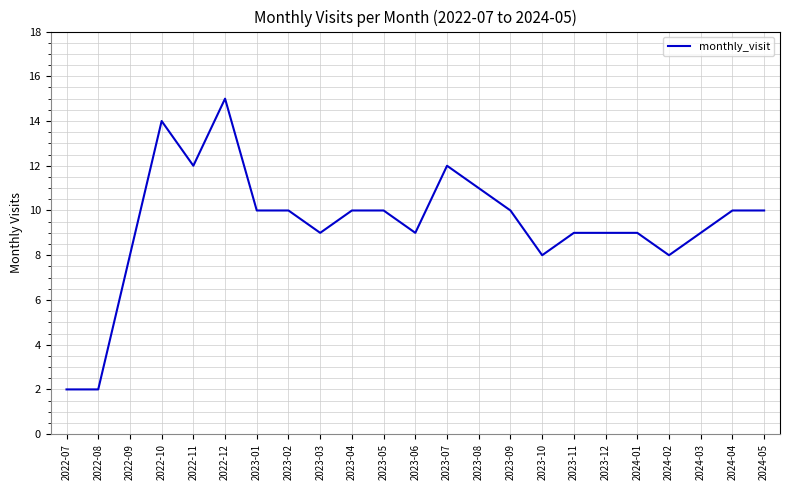

How many values are below 10?

11